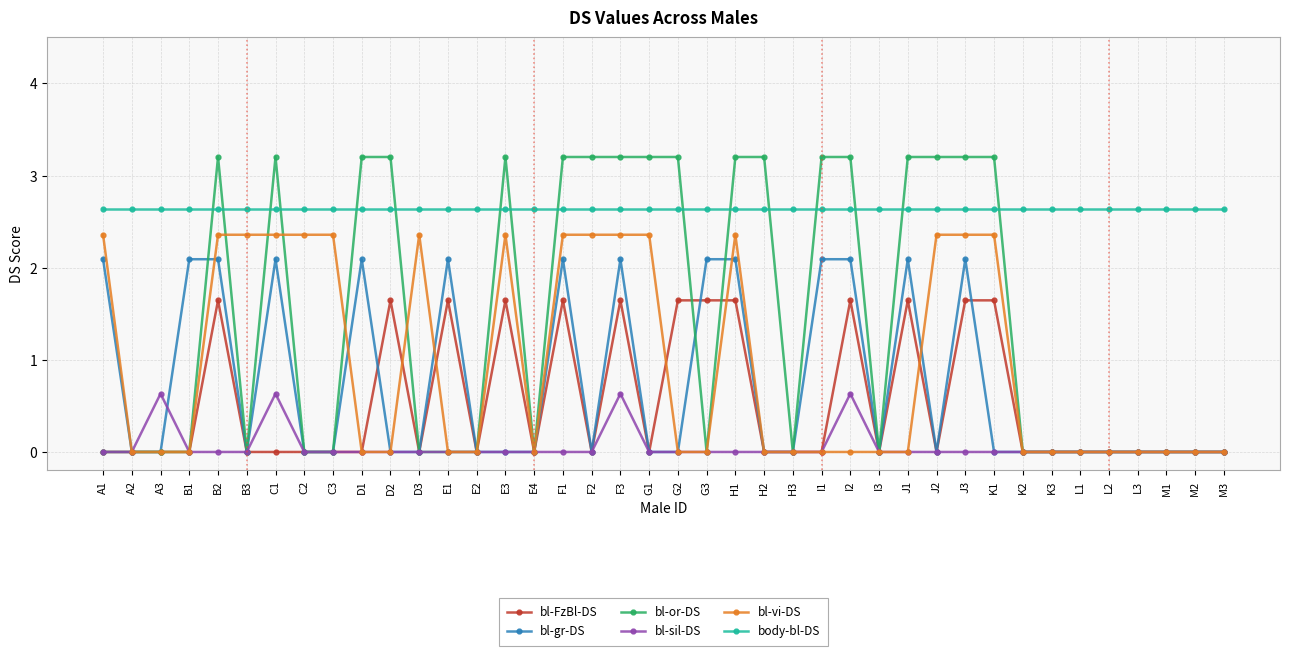

True or false: bl-gr-DS and body-bl-DS intersect in this chart.

False